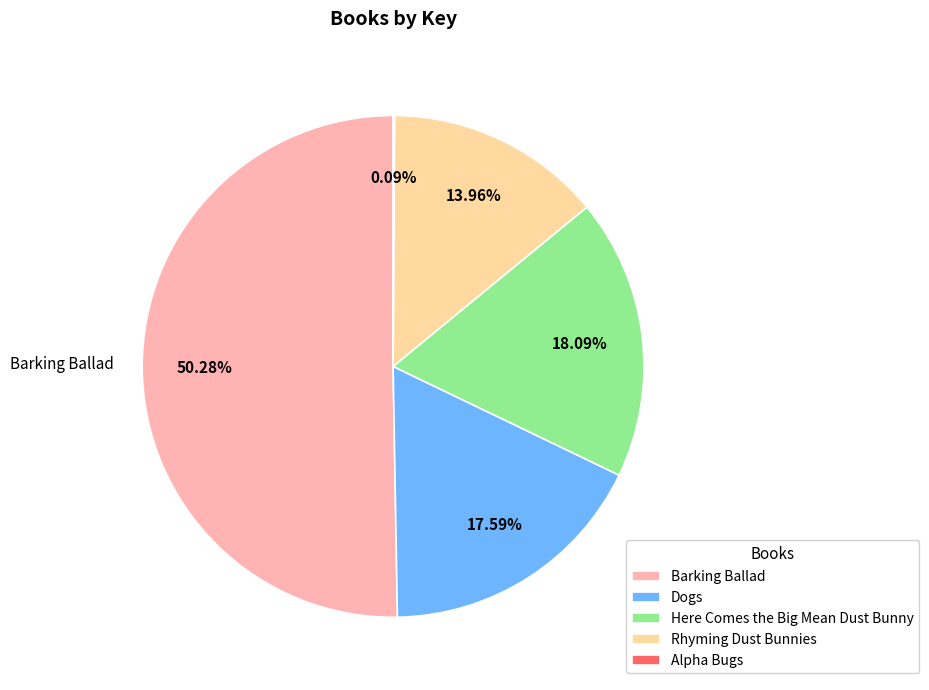

Does Dogs account for over 50% of the chart?

No